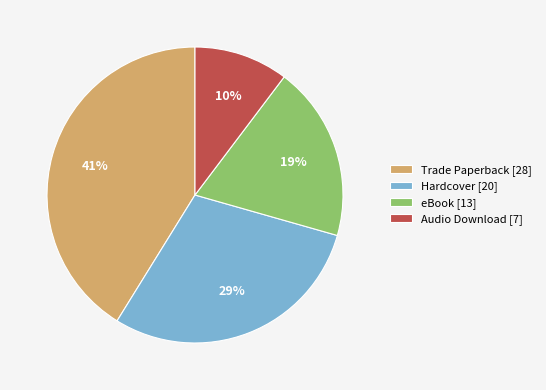

Rank the categories by value from highest to lowest.

Trade Paperback, Hardcover, eBook, Audio Download